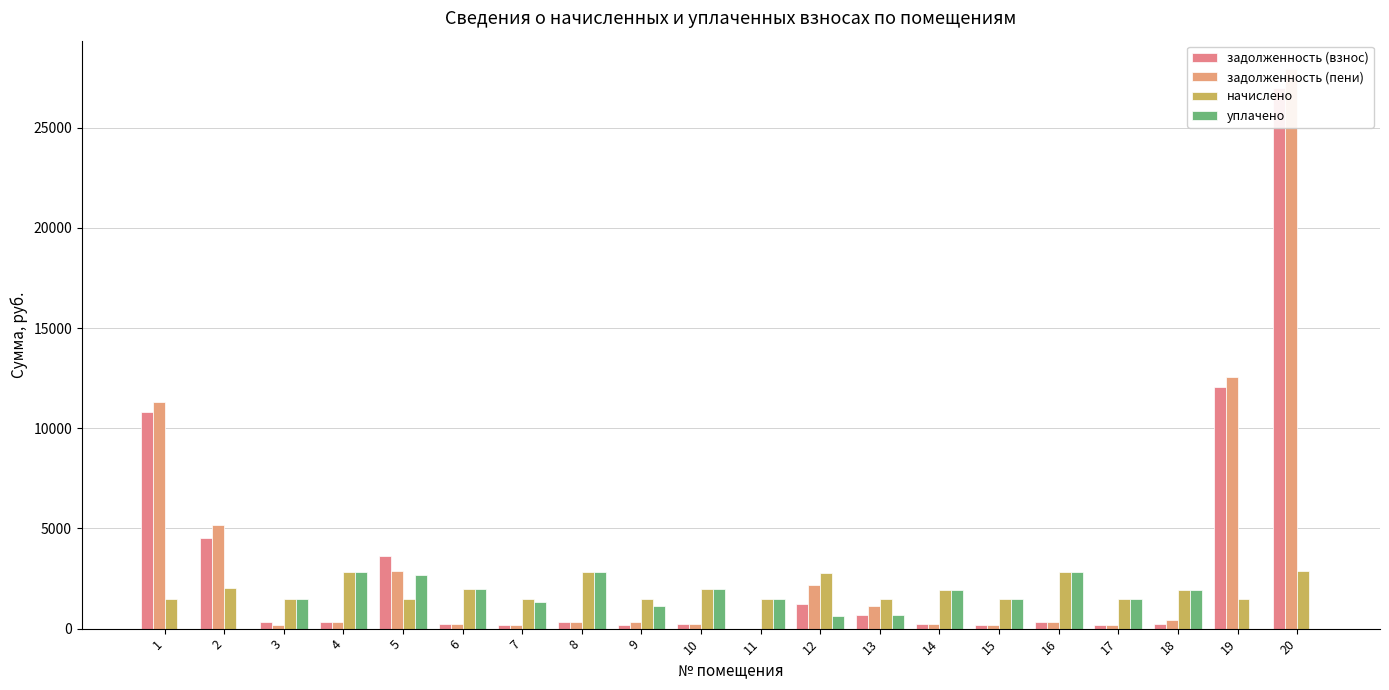

What are all the series names shown in the legend?

задолженность (взнос), задолженность (пени), начислено, уплачено